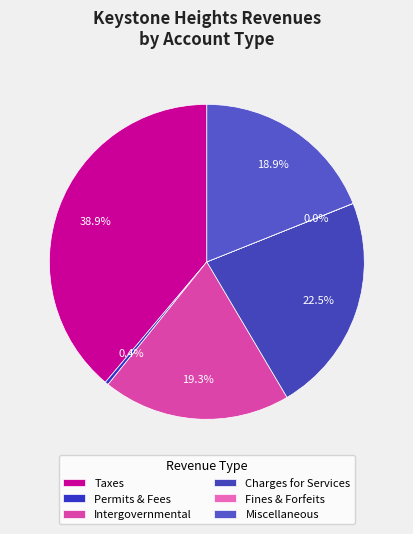

Does any single category account for the majority?

No